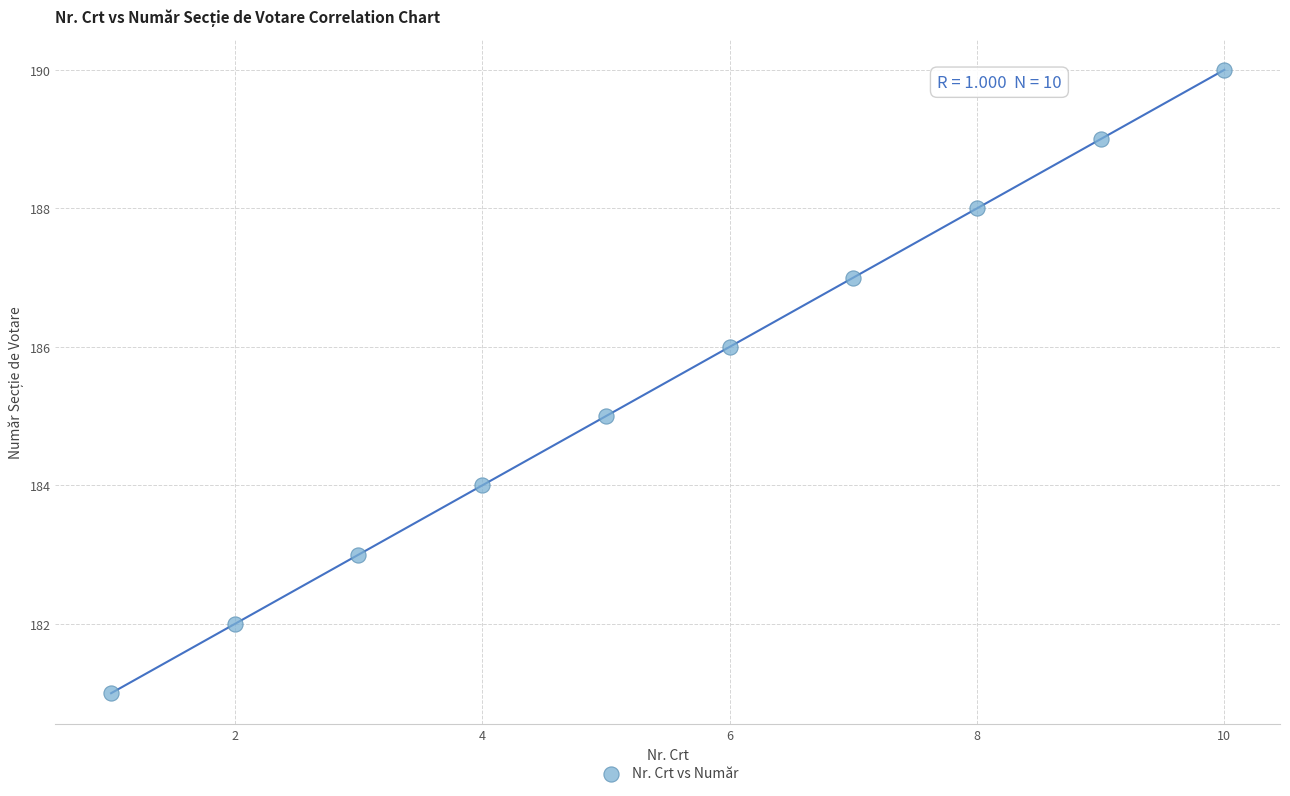

What is the average Y value?

186